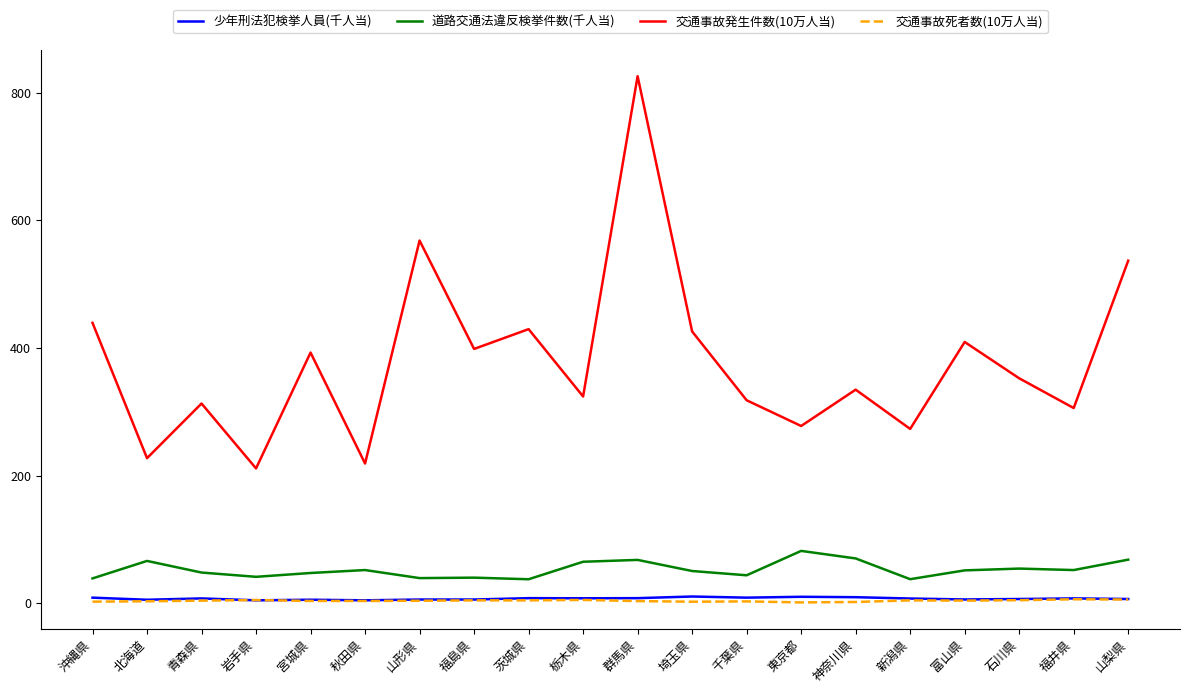

The 交通事故発生件数(10万人当) series shows 490.3 at 新潟県. True or false?

False